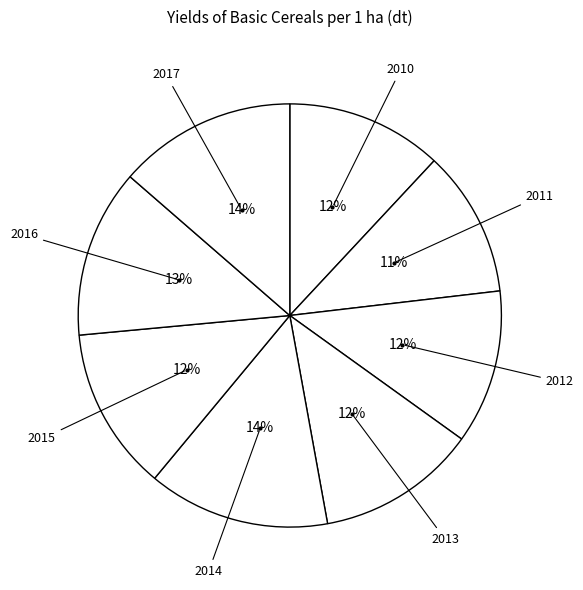

How many segments does this pie chart have?

8